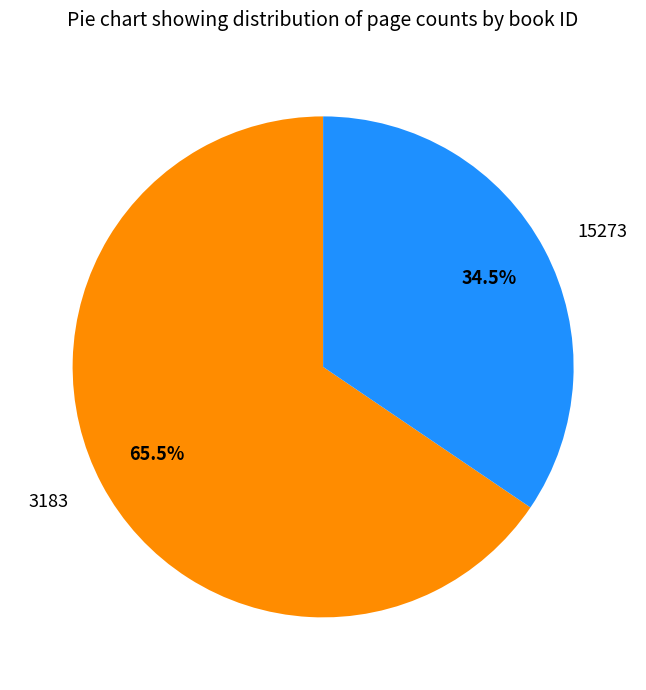

What is the largest slice in the pie chart?

3183